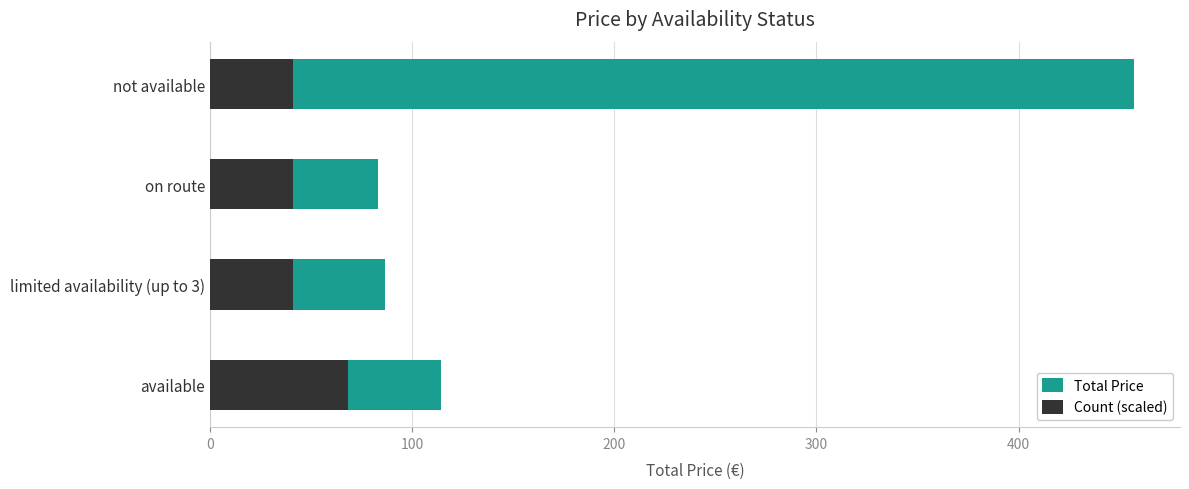

List the series in order of their overall mean, lowest first.

Count (scaled), Total Price